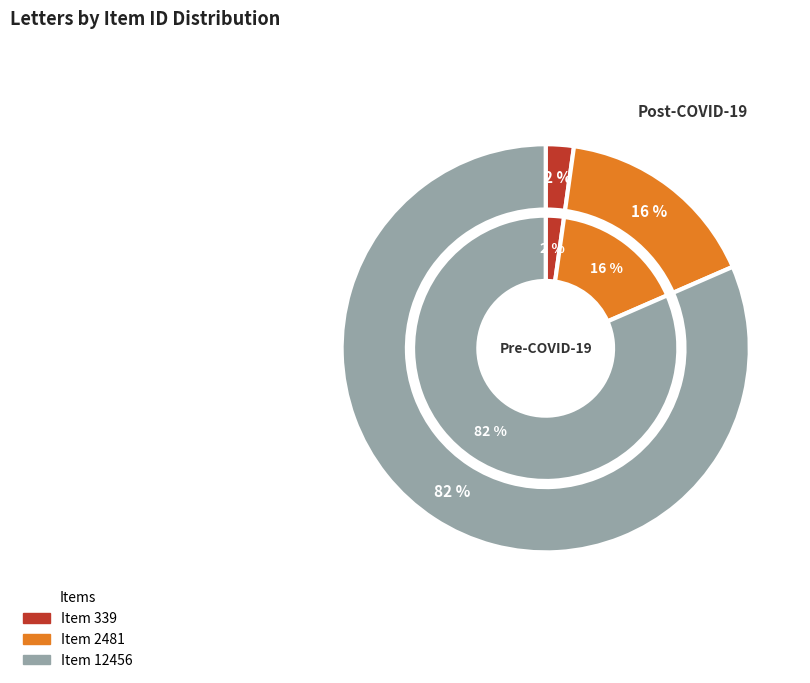

Which category has the smallest portion of the pie?

Item 339